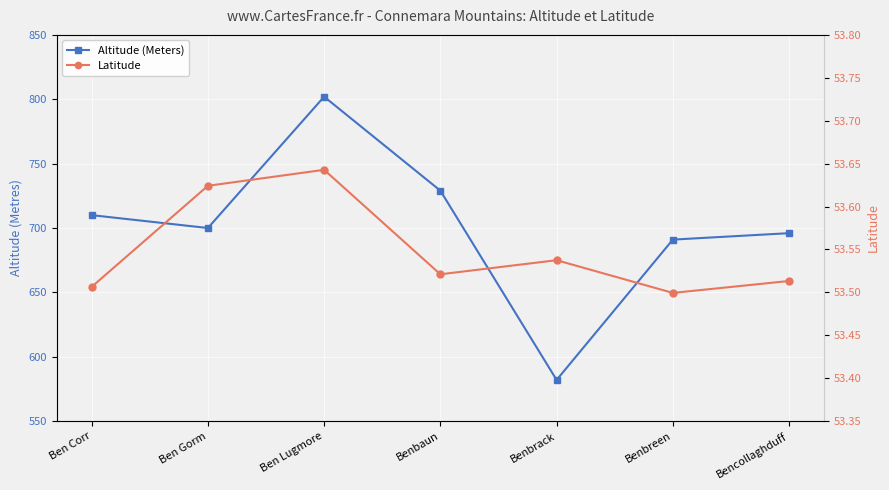

True or false: Latitude has a value of 91.2 at Ben Gorm.

False